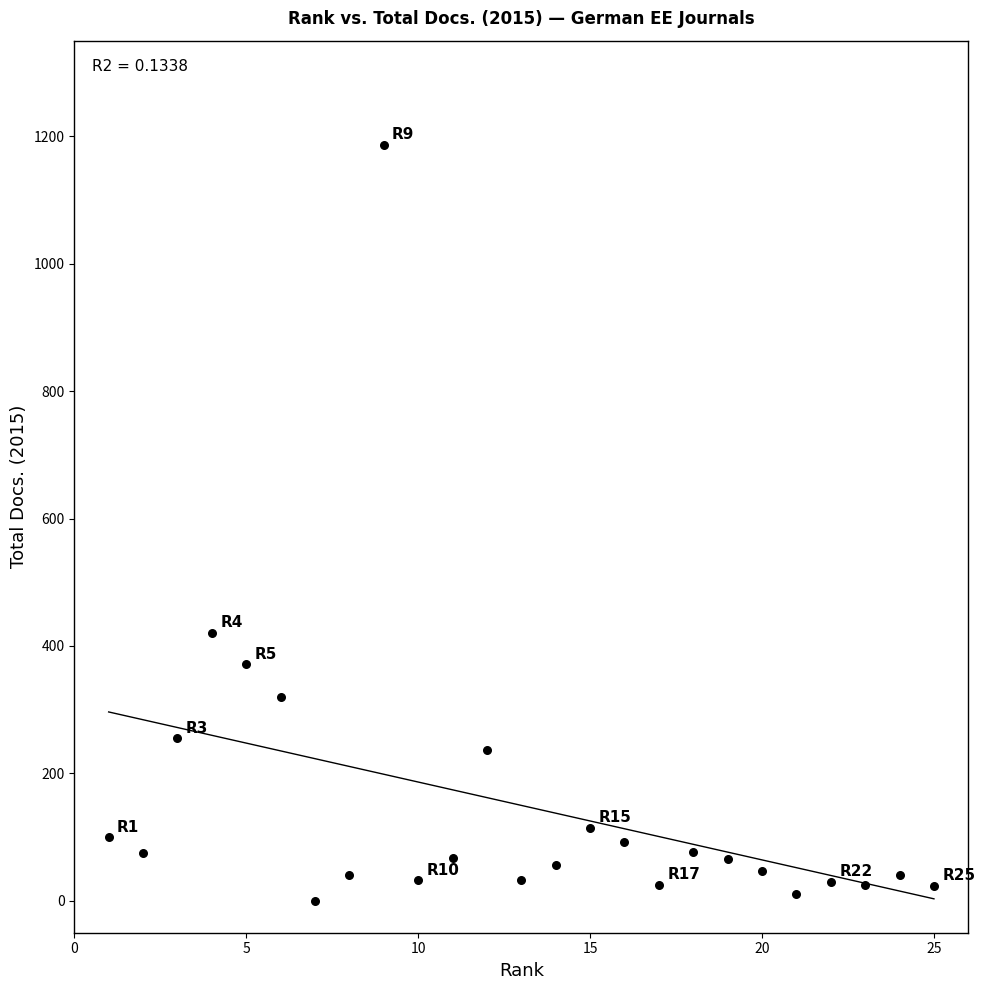

What is the range of X values (max minus min)?

24